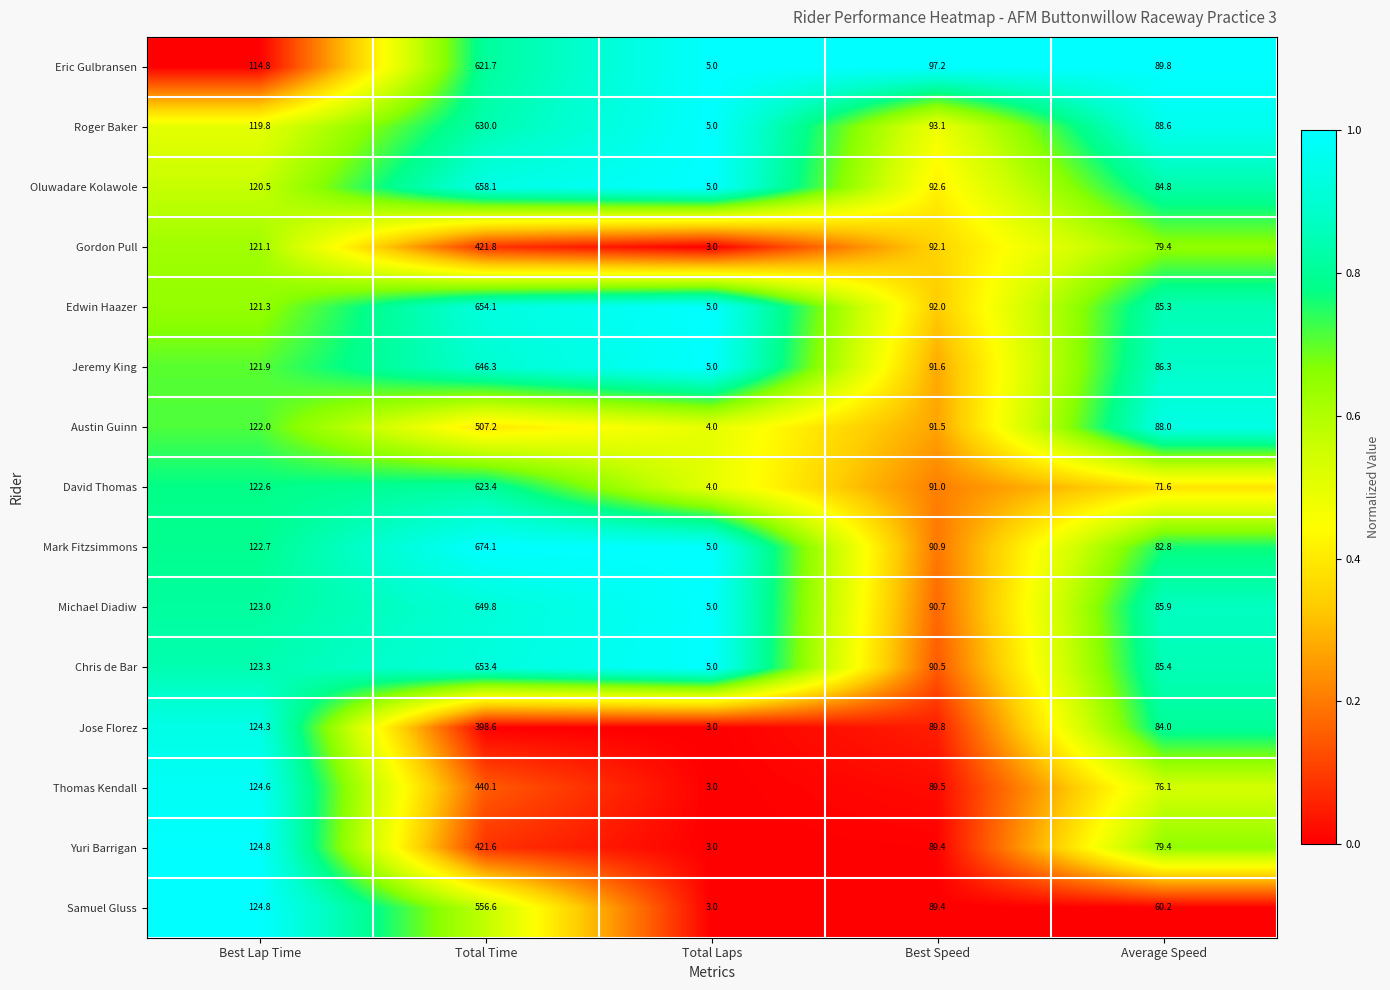

True or false: Samuel Gluss has a value of 556.6 at Total Time.

True